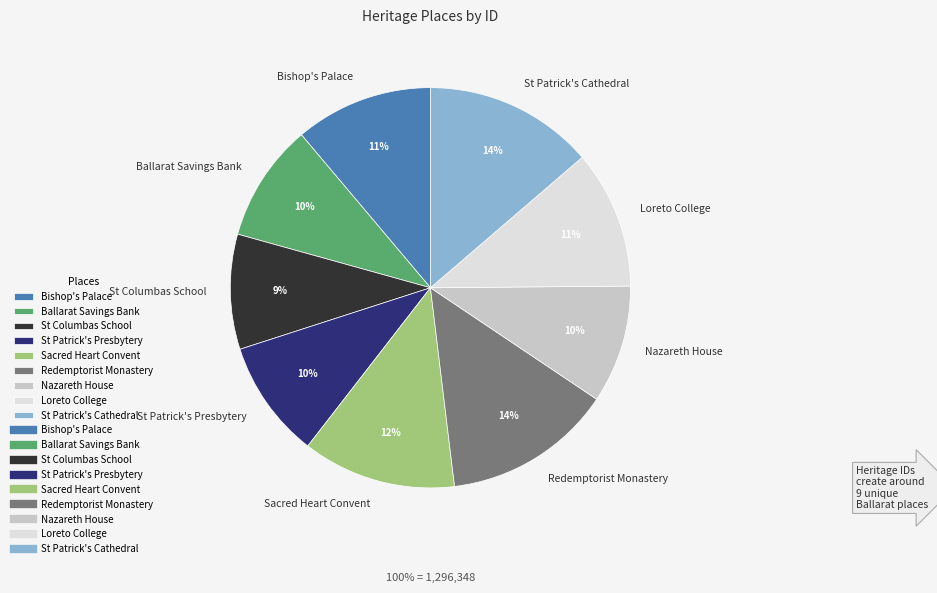

Is there any slice that represents more than half of the pie?

No